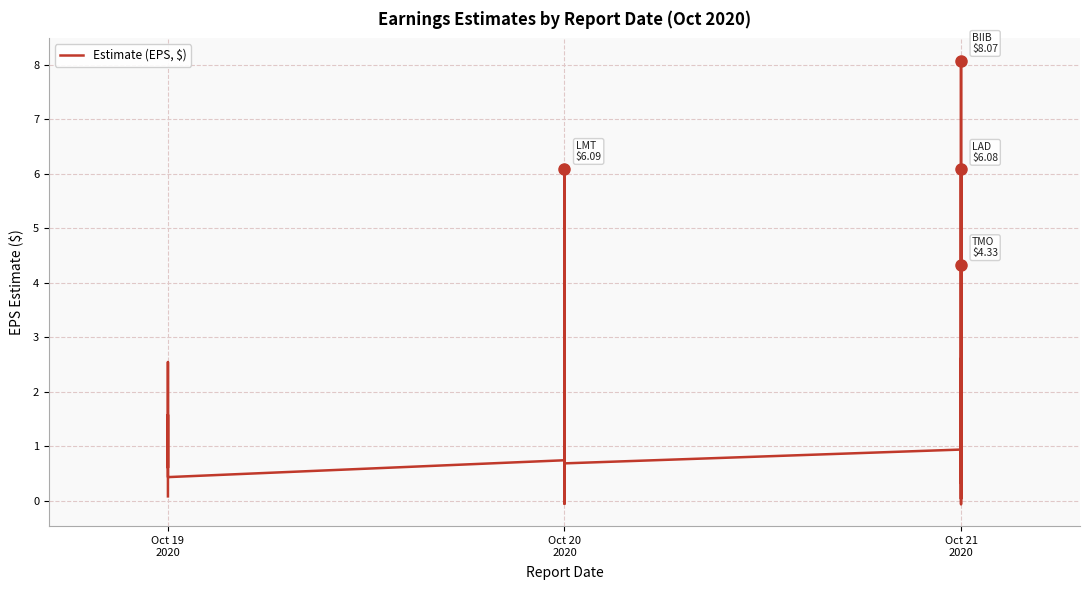

Reading left to right, extract all data points from this chart.

0.1	1.6	0.6	1.9	2.5	0.4	0.7	0.9	1.5	0.2	1.0	1.4	1.4	6.1	2.8	2.1	0.3	1.3	1.1	-0.1	0.7	0.9	0.9	0.0	1.2	1.5	0.9	-0.1	0.5	8.1	0.3	2.6	0.6	6.1	4.3	4.0	3.5	0.5	0.9	1.5